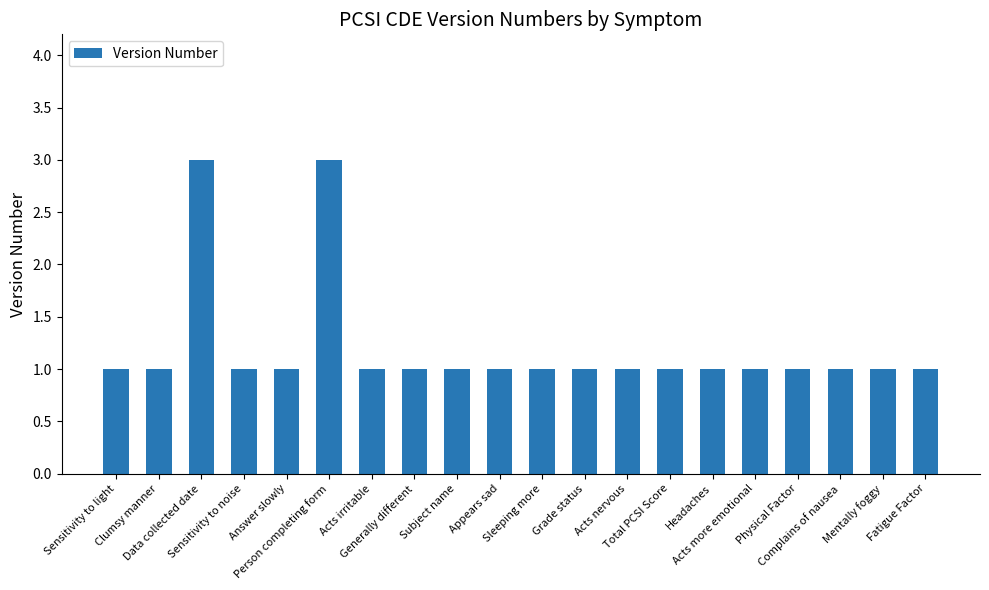

What is the sum of the values at Sensitivity to noise and Person completing form?

4